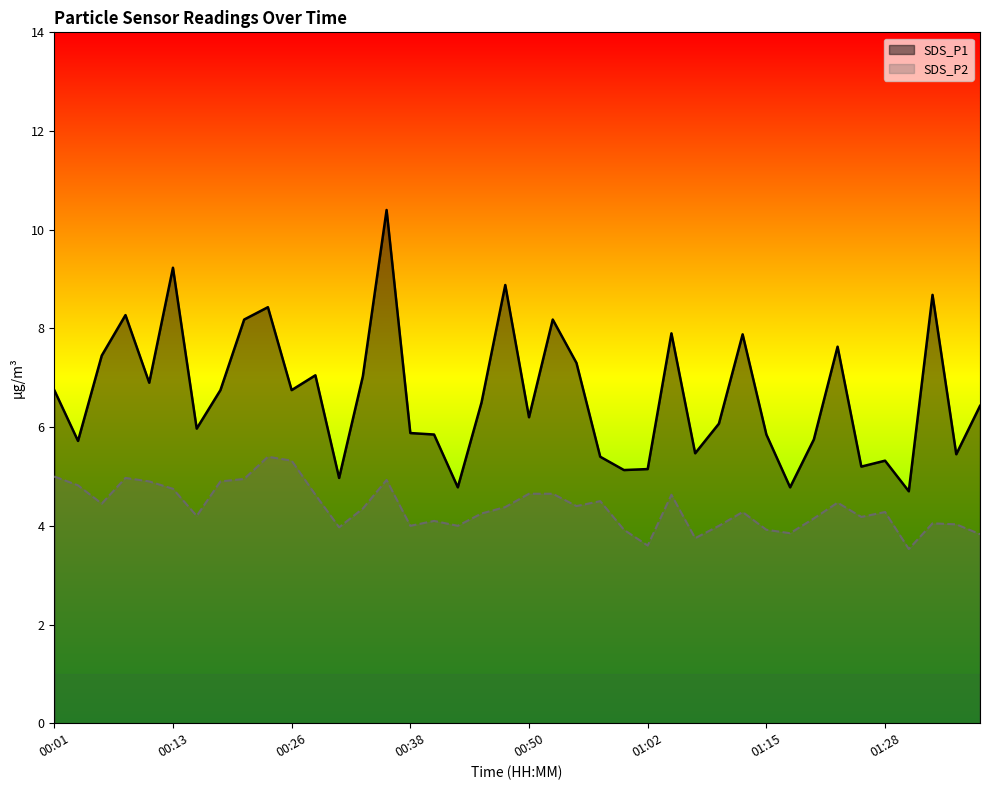

True or false: SDS_P1 and SDS_P2 intersect in this chart.

False